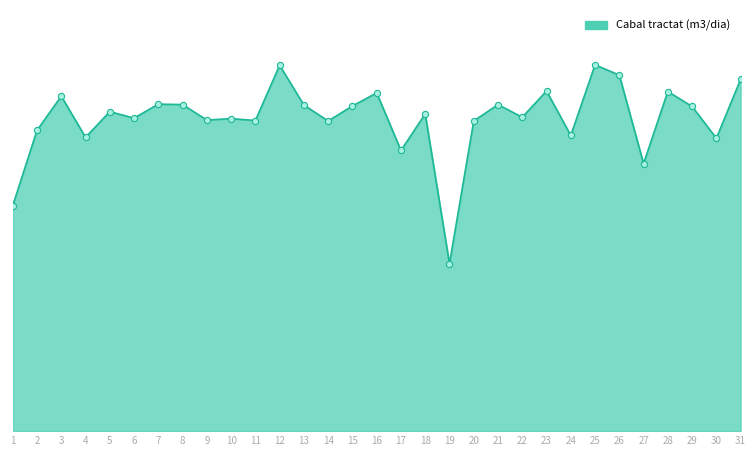

What is the change in value from 7 to 23?

+28